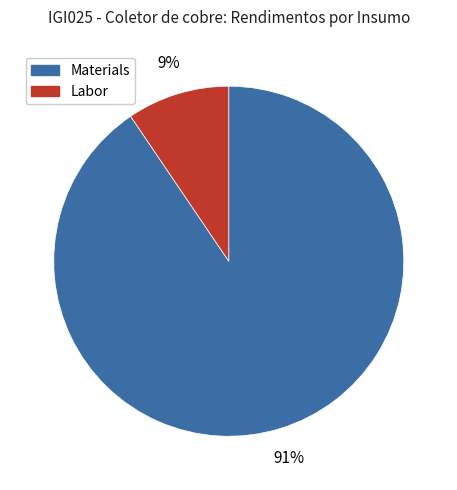

To the nearest percent, what is the average slice percentage?

50%